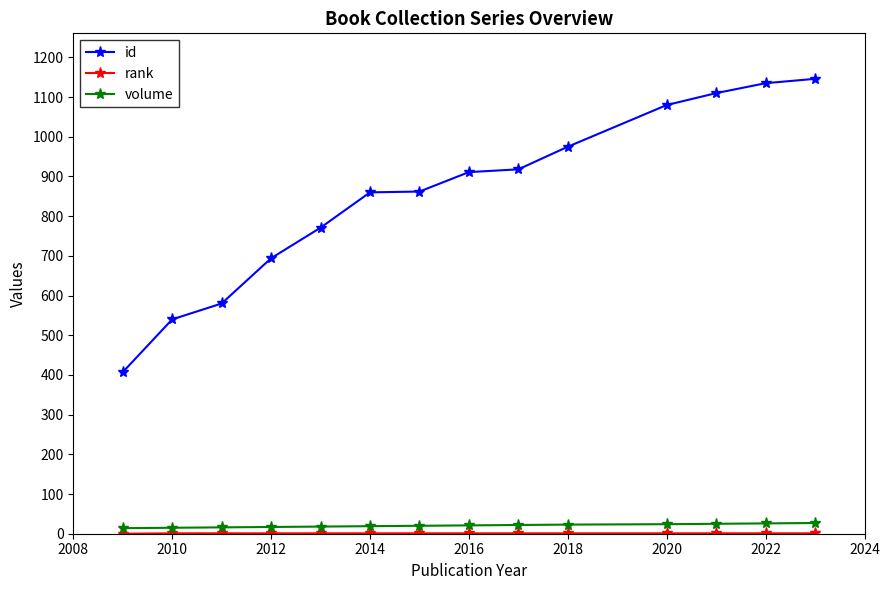

What is the average value of the id series?

856